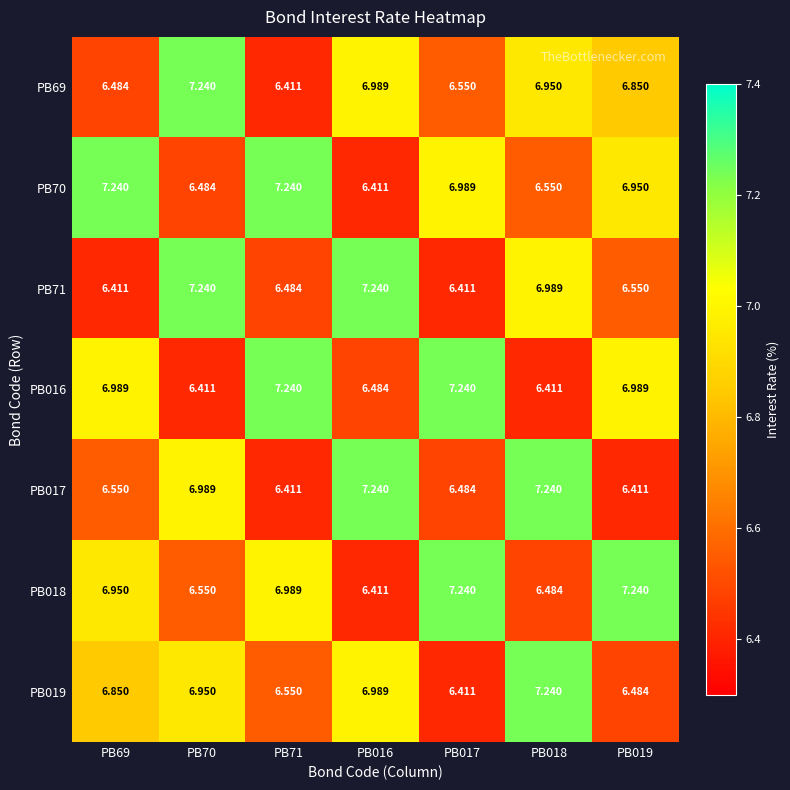

Is the value of PB017 at PB017 greater than the value of PB69 at PB71?

Yes